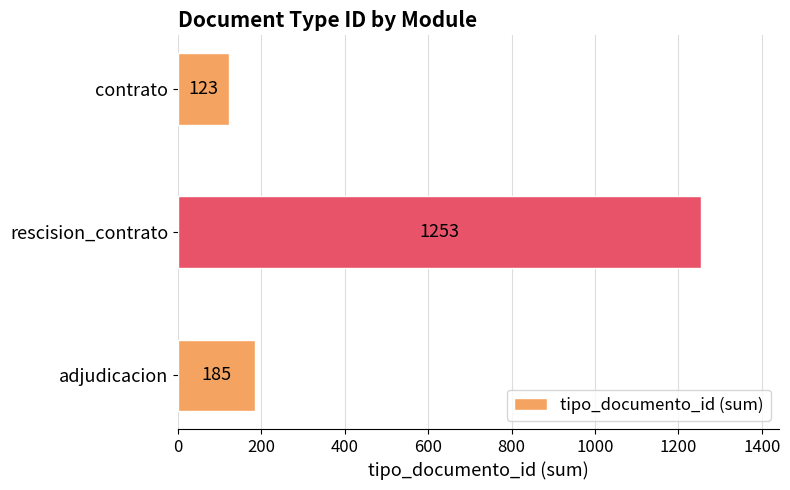

How many values are below 185?

1